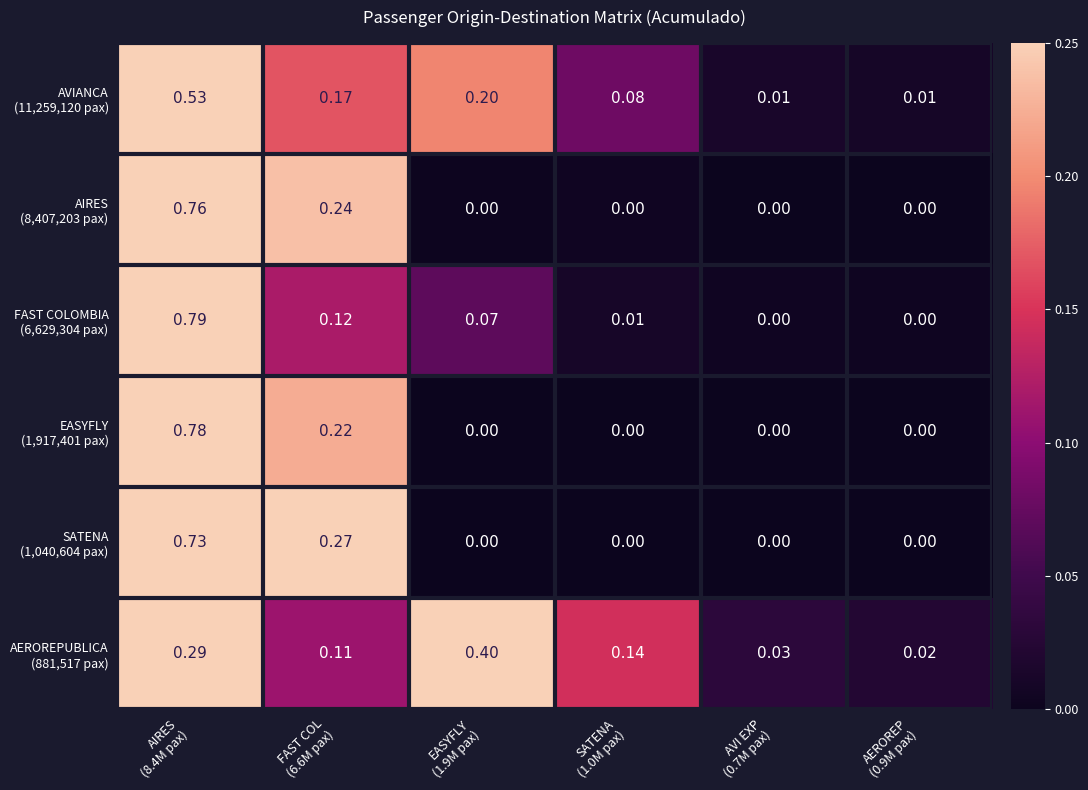

Which series changed the most between SATENA (1.0M pax) and AEROREP (0.9M pax)?

AEROREPUBLICA (881,517 pax)